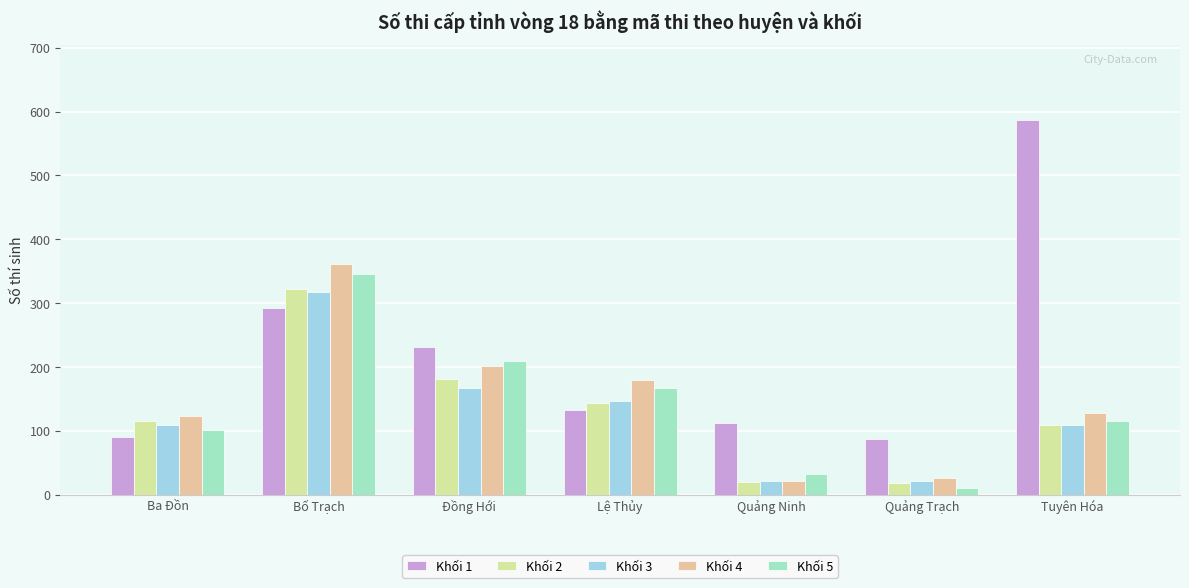

Where is Khối 2 nearest to the value 170?

Đồng Hới